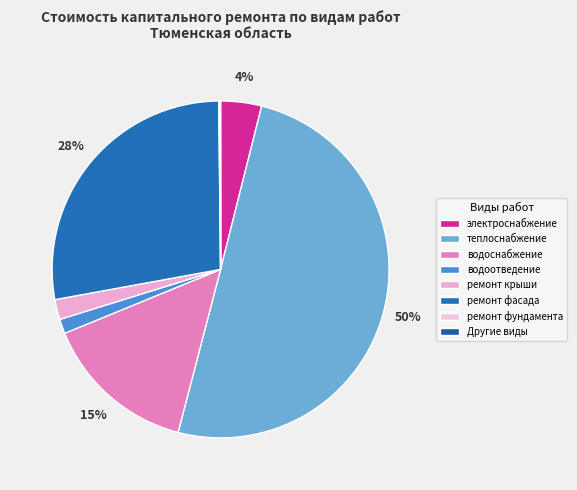

The Другие виды slice represents 0% of the pie. True or false?

True